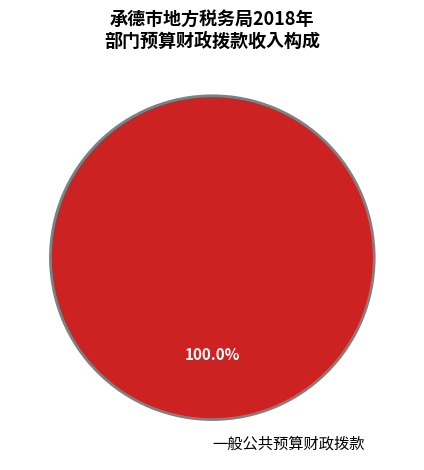

What is the majority slice?

一般公共预算财政拨款